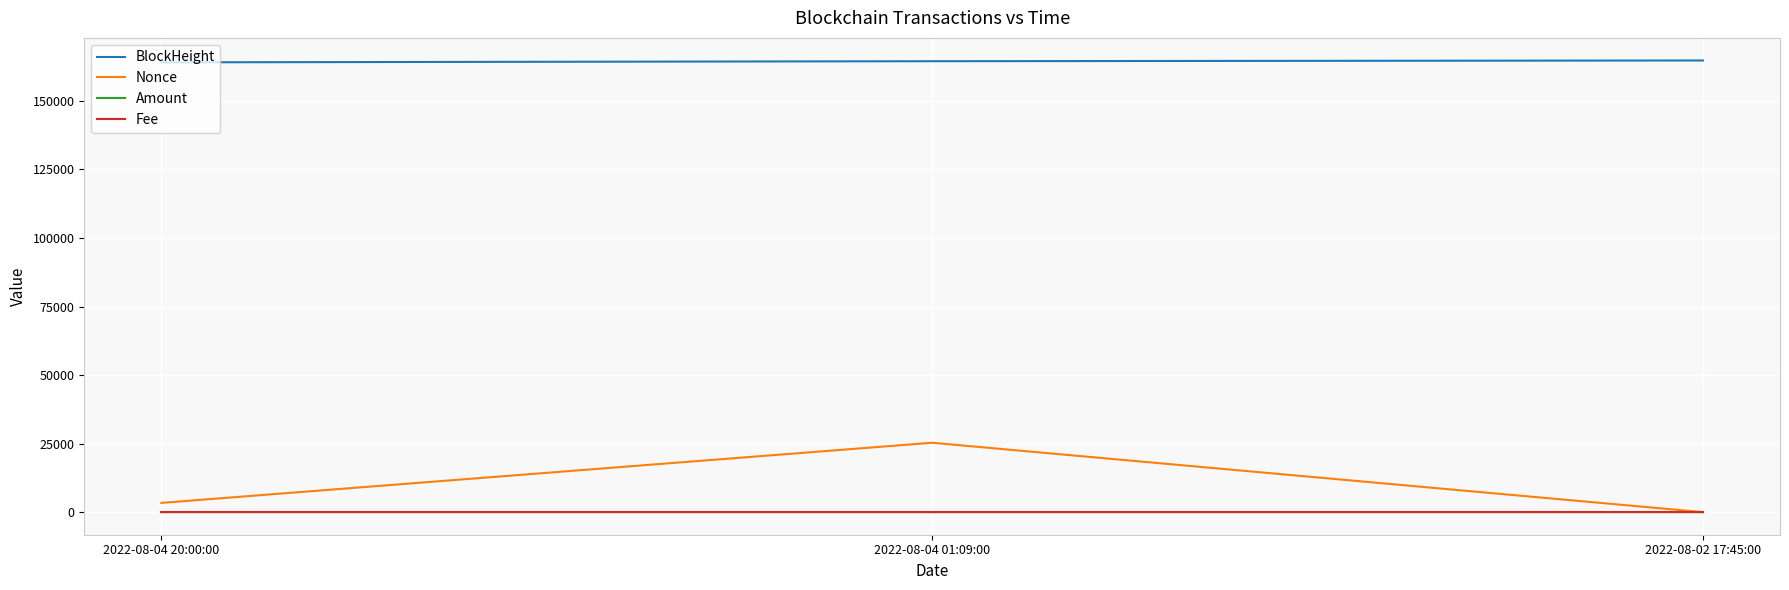

Is it true that BlockHeight equals 164084.0 at 2022-08-04 20:00:00?

True